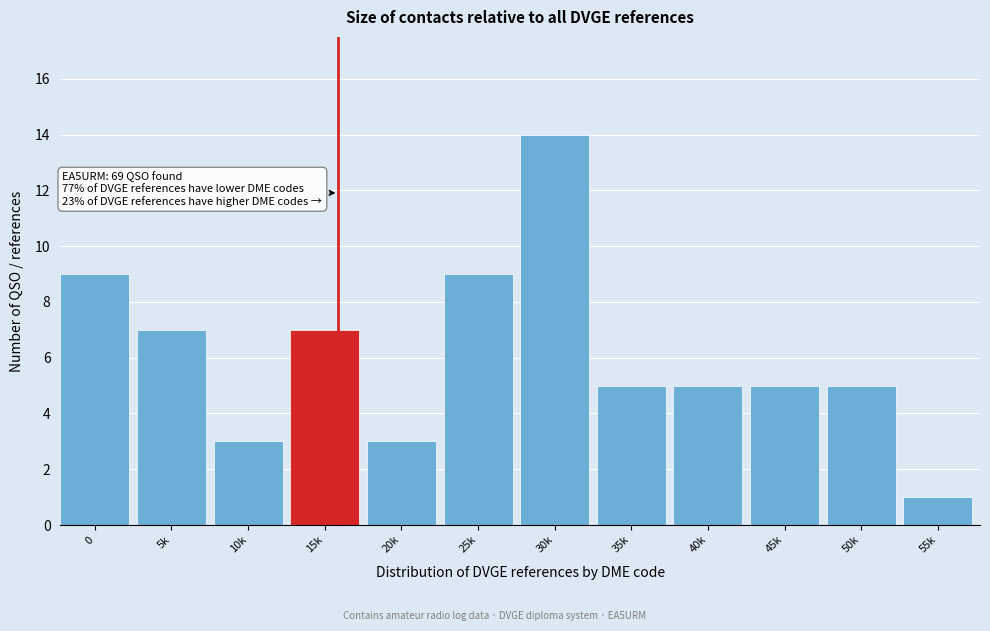

Reading left to right, list all the values displayed in this chart.

0=9	5k=7	10k=3	15k=7	20k=3	25k=9	30k=14	35k=5	40k=5	45k=5	50k=5	55k=1